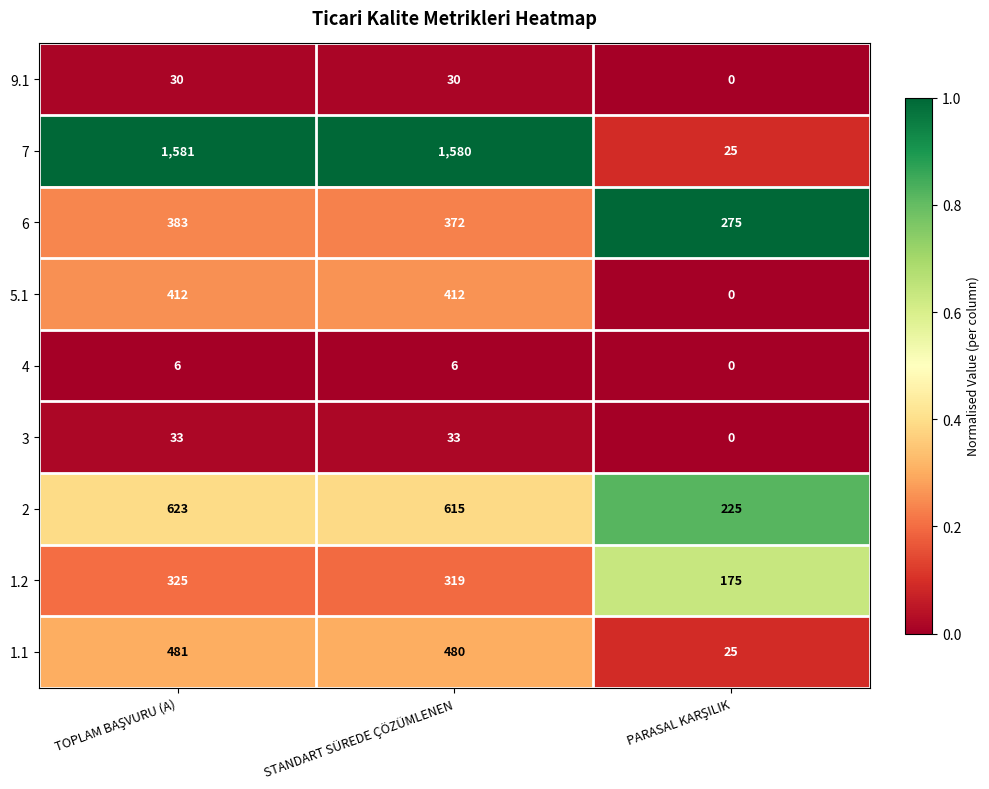

The value of 1.1 at STANDART SÜREDE ÇÖZÜMLENEN is 641. True or false?

False